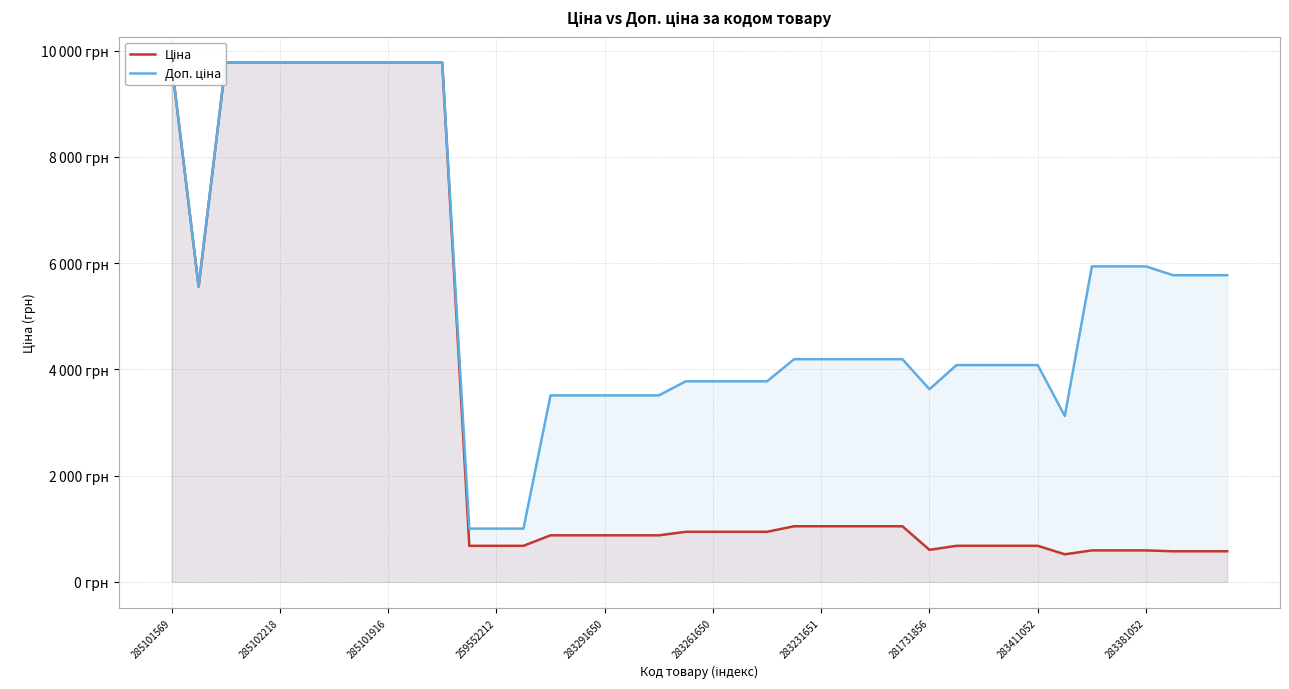

Which series changed the most between 23 and 35?

Доп. ціна